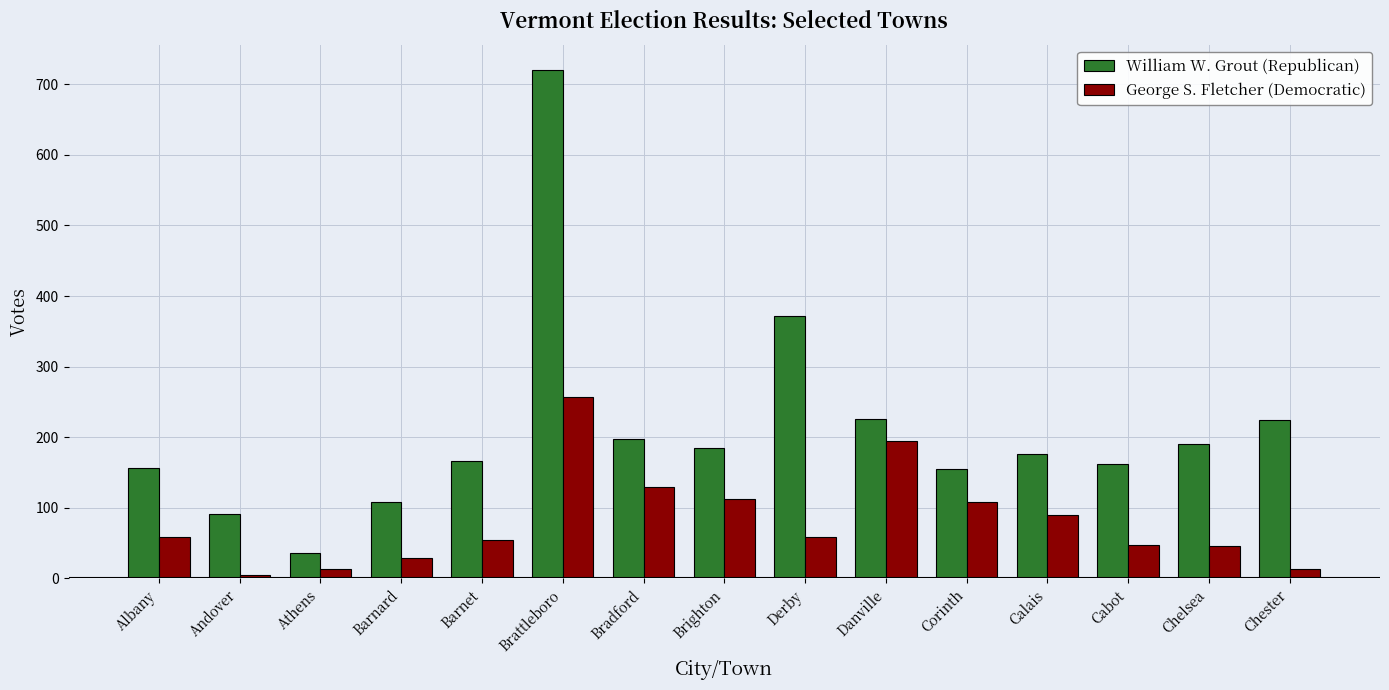

What position from the right is Danville?

6